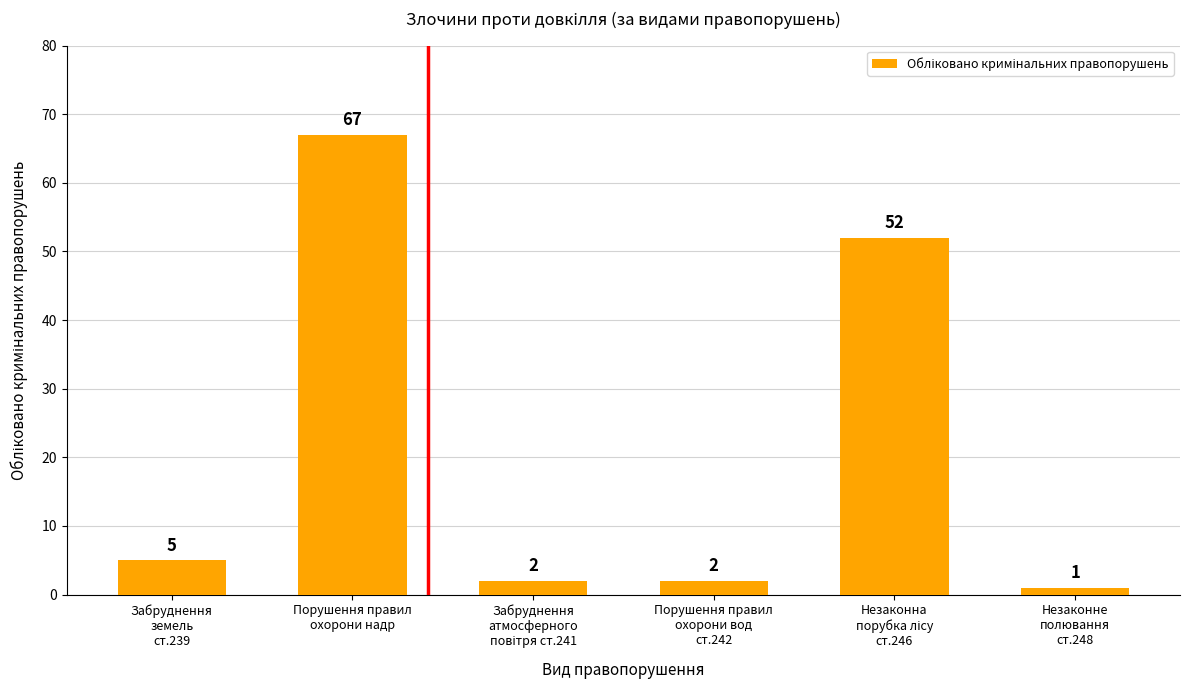

What is the smallest value displayed?

1